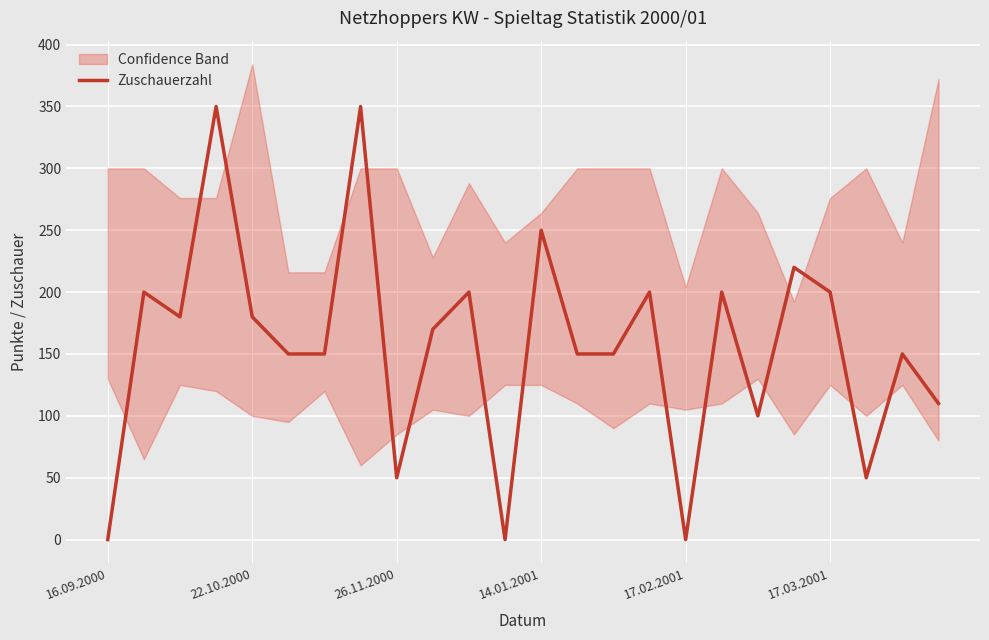

The value at 17.02.2001 is 234. True or false?

False